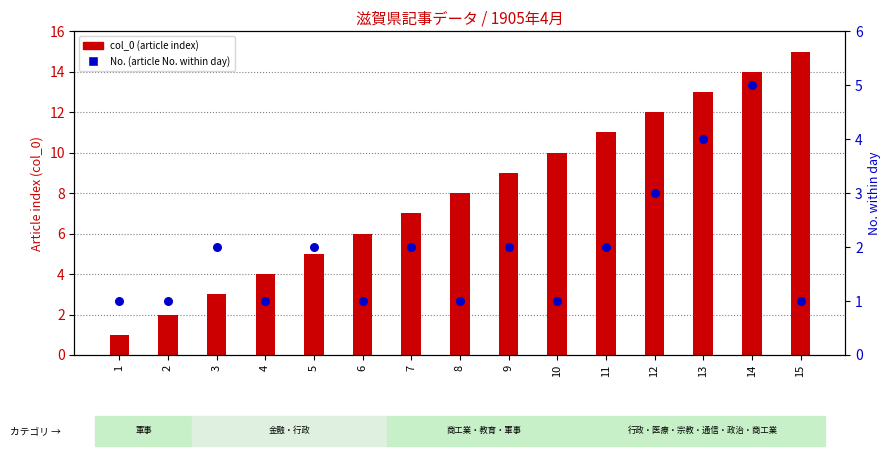

Which series has the widest spread of Y values?

col_0 (article index)